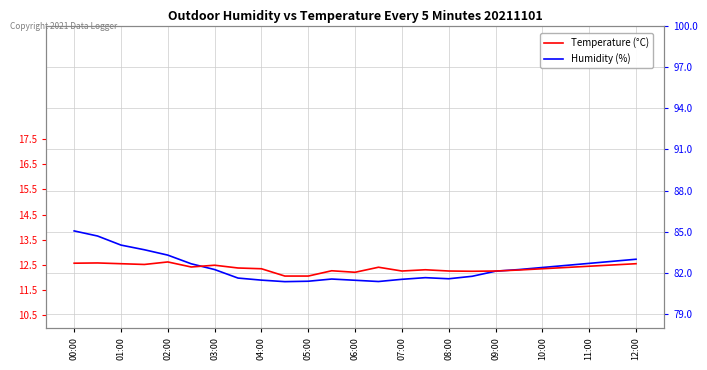

Reading right to left, list all the values displayed in this chart.

Humidity (%): 83.0	82.8	82.7	82.5	82.4	82.2	82.1	81.8	81.6	81.7	81.5	81.4	81.5	81.6	81.4	81.4	81.5	81.6	82.2	82.7	83.3	83.7	84.0	84.7	85.1
Temperature (°C): 12.6	12.5	12.4	12.4	12.3	12.3	12.3	12.2	12.3	12.3	12.3	12.4	12.2	12.3	12.1	12.1	12.3	12.4	12.5	12.4	12.6	12.5	12.6	12.6	12.6